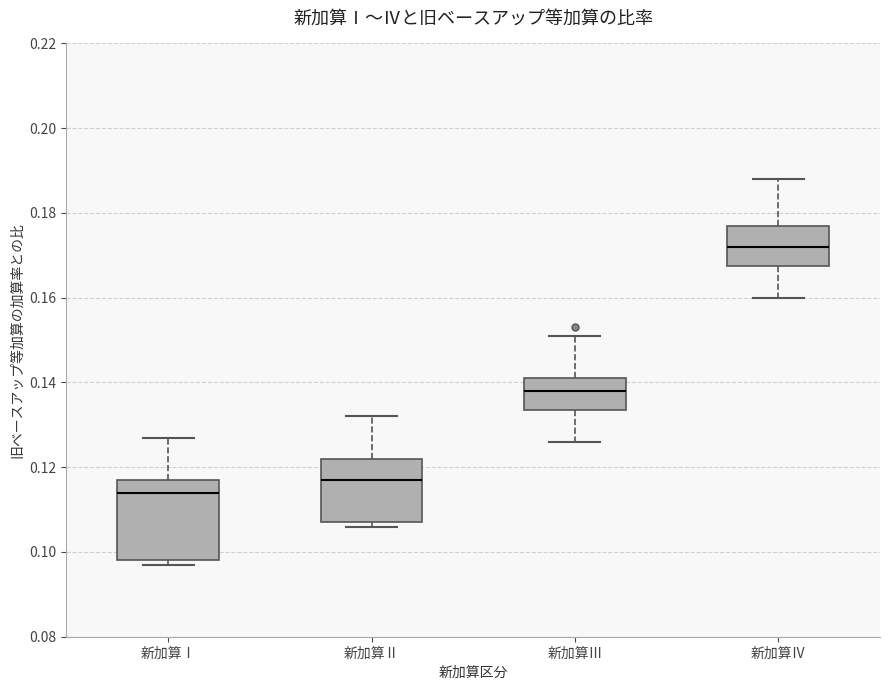

Reading left to right, read every box against the y-axis: the position of its median line, the range the box covers, and the ends of its whiskers. The values are not printed on the chart, so give them approximately, as read against the axis.

新加算Ⅰ: median 0.114, box 0.098 to 0.118, whiskers 0.098 (just below the box's lower edge) to 0.128
新加算Ⅱ: median 0.118, box 0.108 to 0.122, whiskers 0.106 to 0.132
新加算Ⅲ: median 0.138, box 0.134 to 0.142, whiskers 0.126 to 0.152
新加算Ⅳ: median 0.172, box 0.168 to 0.178, whiskers 0.160 to 0.188